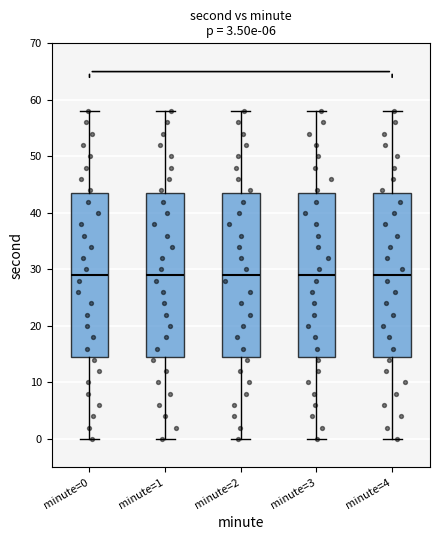

Reading left to right, transcribe this box plot: for each box, give where its median line is, the range the box spans, and where its two whiskers end, as read against the y-axis. The values are not printed on the chart, so give them approximately, as read against the axis.

minute=0: median 29, box 15 to 44, whiskers 0 to 58
minute=1: median 29, box 15 to 44, whiskers 0 to 58
minute=2: median 29, box 15 to 44, whiskers 0 to 58
minute=3: median 29, box 15 to 44, whiskers 0 to 58
minute=4: median 29, box 15 to 44, whiskers 0 to 58